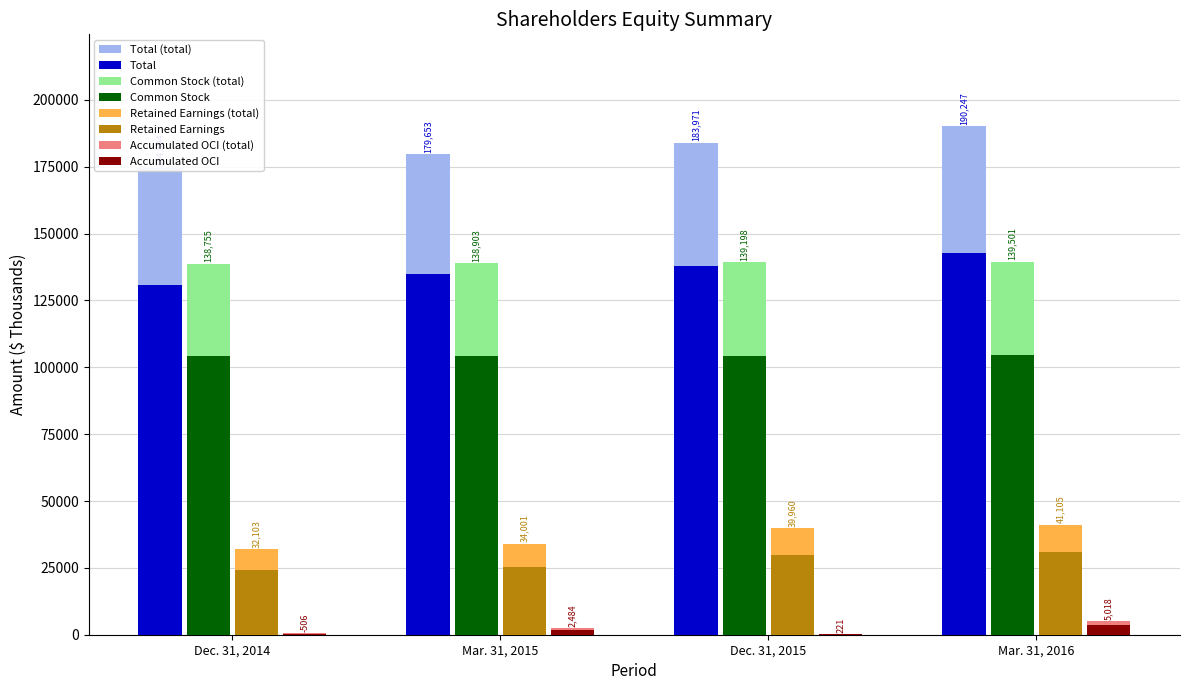

Reading left to right, transcribe all the data shown in this chart.

Total: 174594	179653	183971	190247
Common Stock: 138755	138903	139198	139501
Retained Earnings: 32103	34001	39960	41105
Accumulated OCI: 506	2484	221	5018